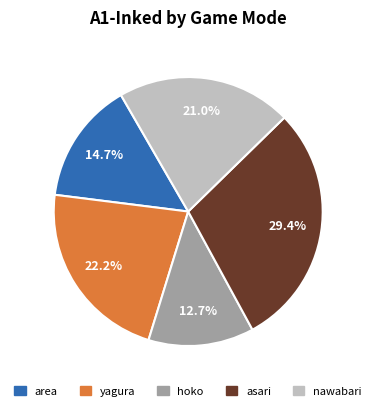

Which slice is the largest?

asari